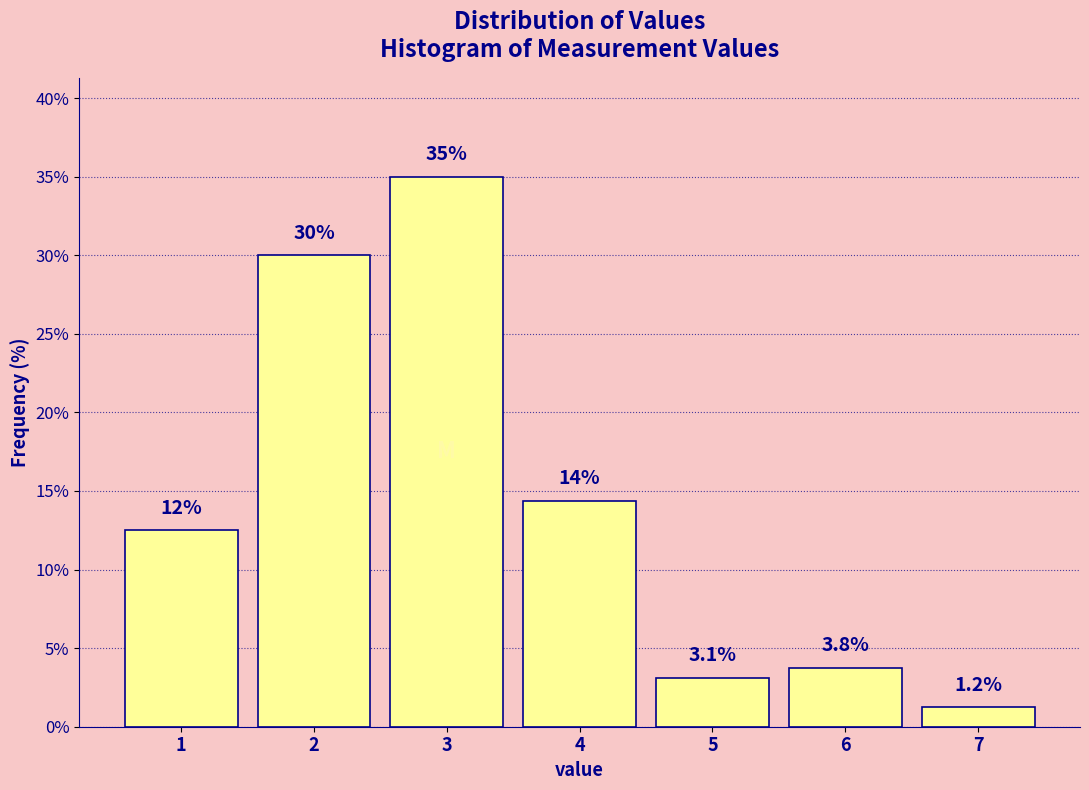

List the labels in order of value, largest first.

3, 2, 4, 1, 6, 5, 7